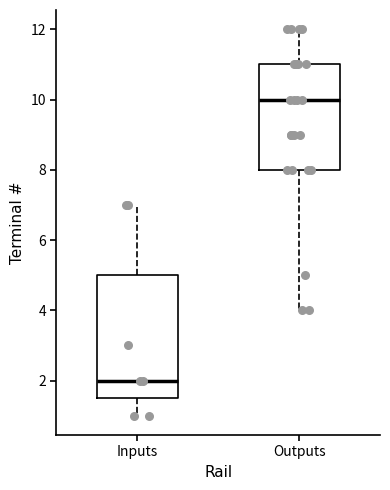

Where does the upper whisker of the box for Outputs end on the y-axis? The values are not printed on the chart, so give them approximately, as read against the axis.

12.0